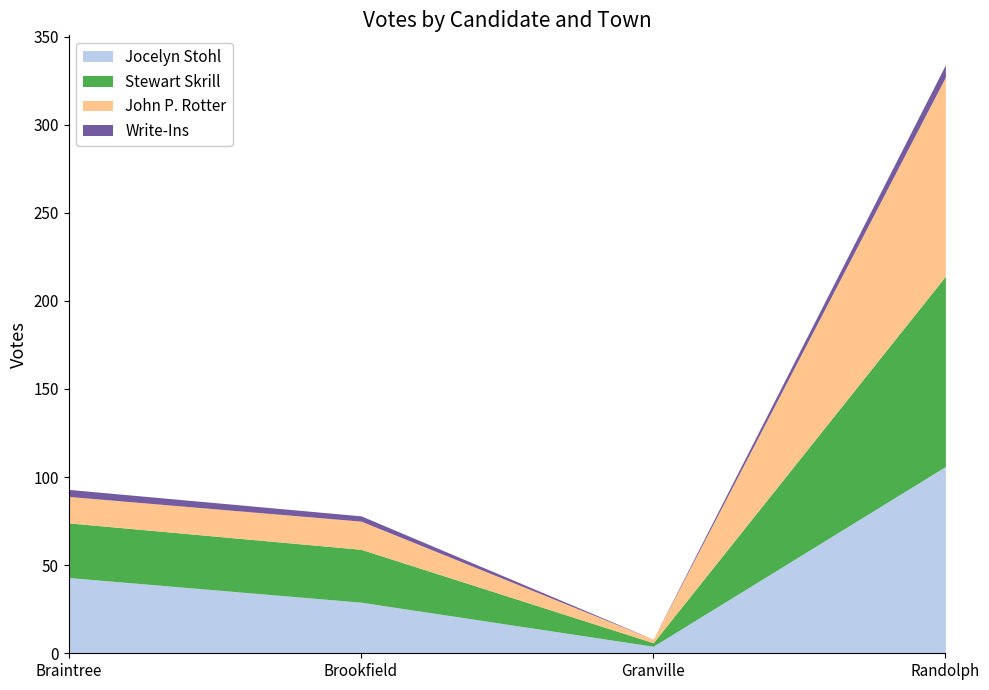

True or false: Jocelyn Stohl has a value of 2 at Granville.

False